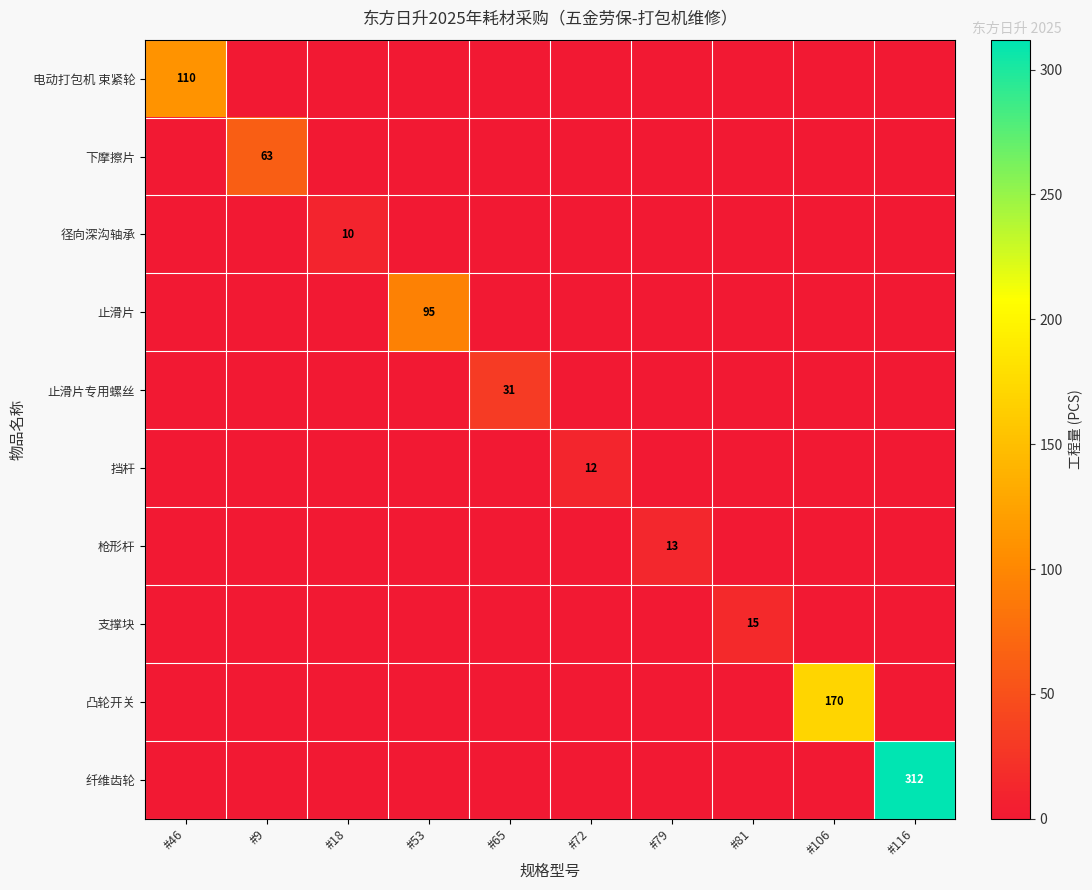

The value of 止滑片专用螺丝 at #65 is 55. True or false?

False